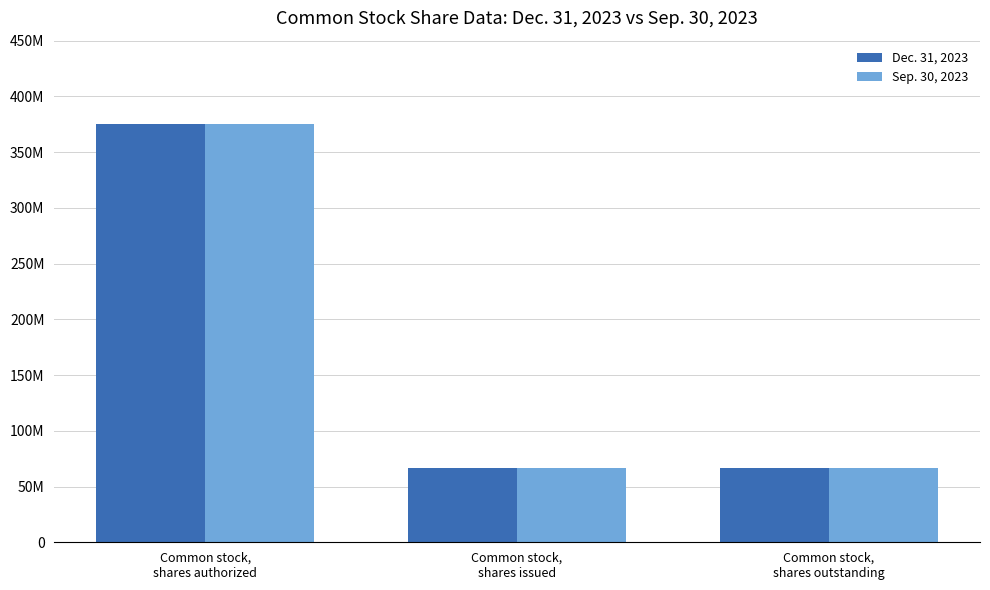

Are the bars grouped side by side (vs. stacked)?

Yes